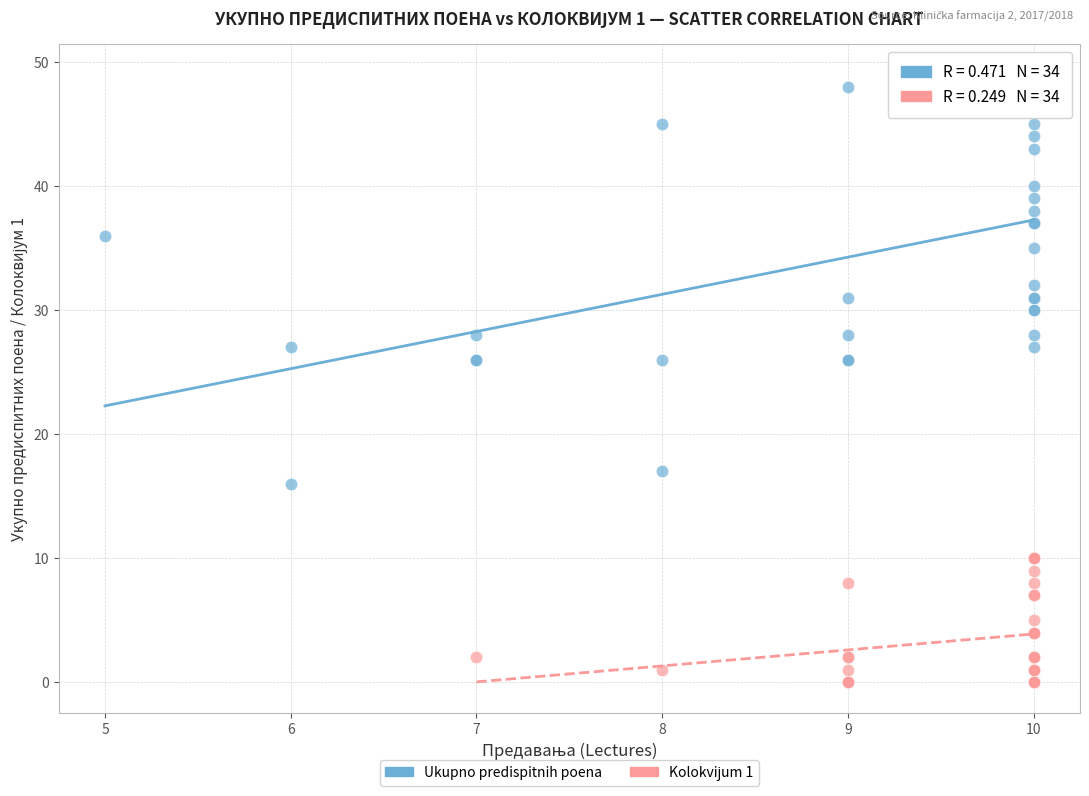

Which series reaches the maximum Y coordinate?

Ukupno predispitnih poena